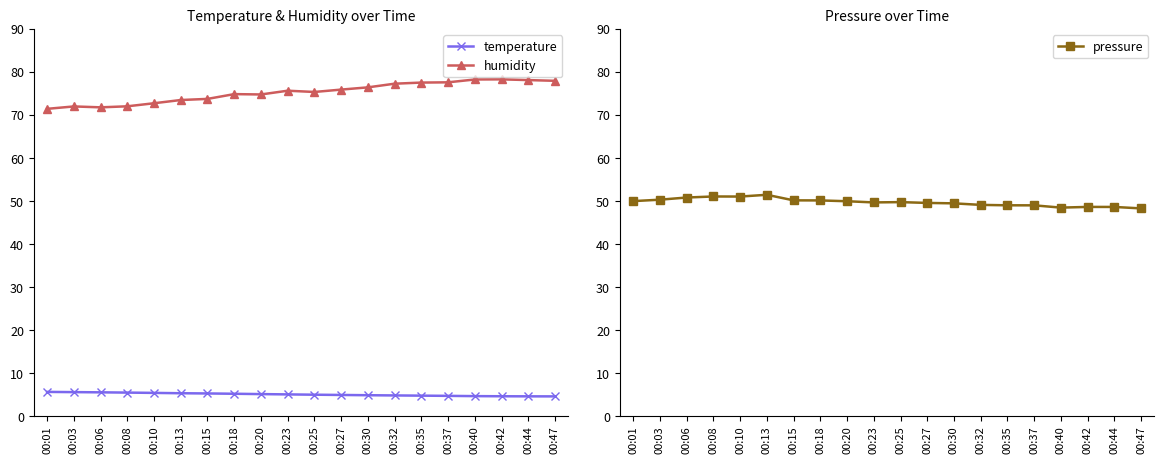

What is the sum of the pressure values at 00:37 and 00:32?

98.1